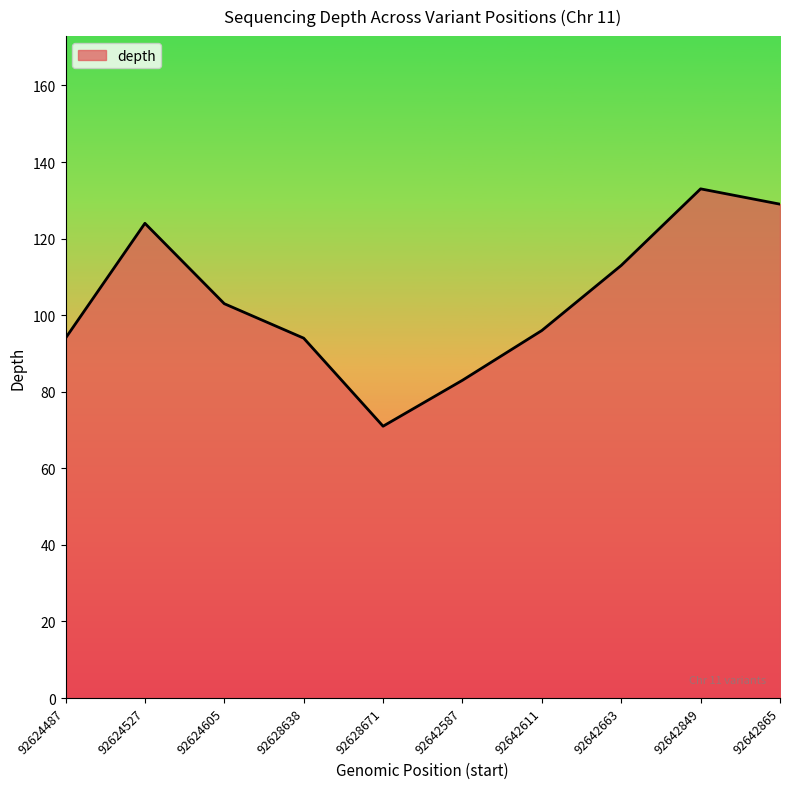

What is the difference between the values at 92624605 and 92624487?

9